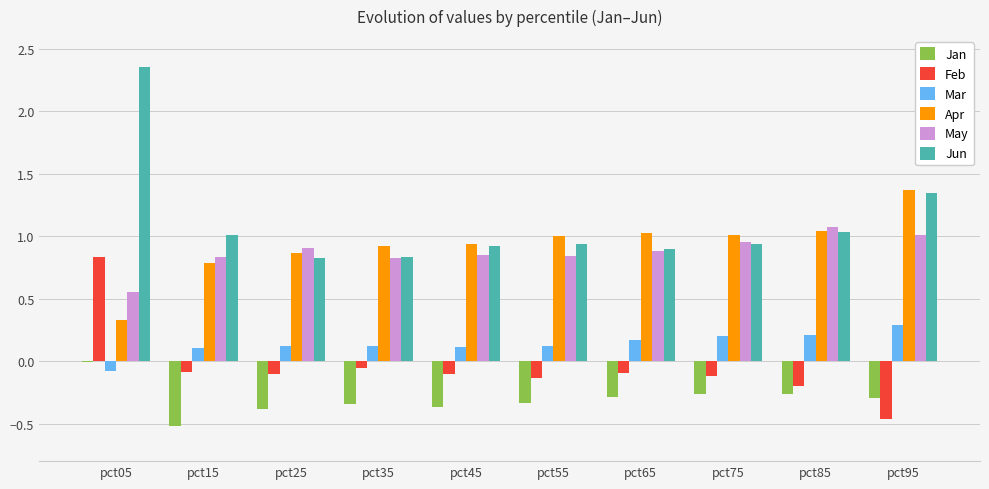

What is the sum of the May values at pct95 and pct85?

2.1